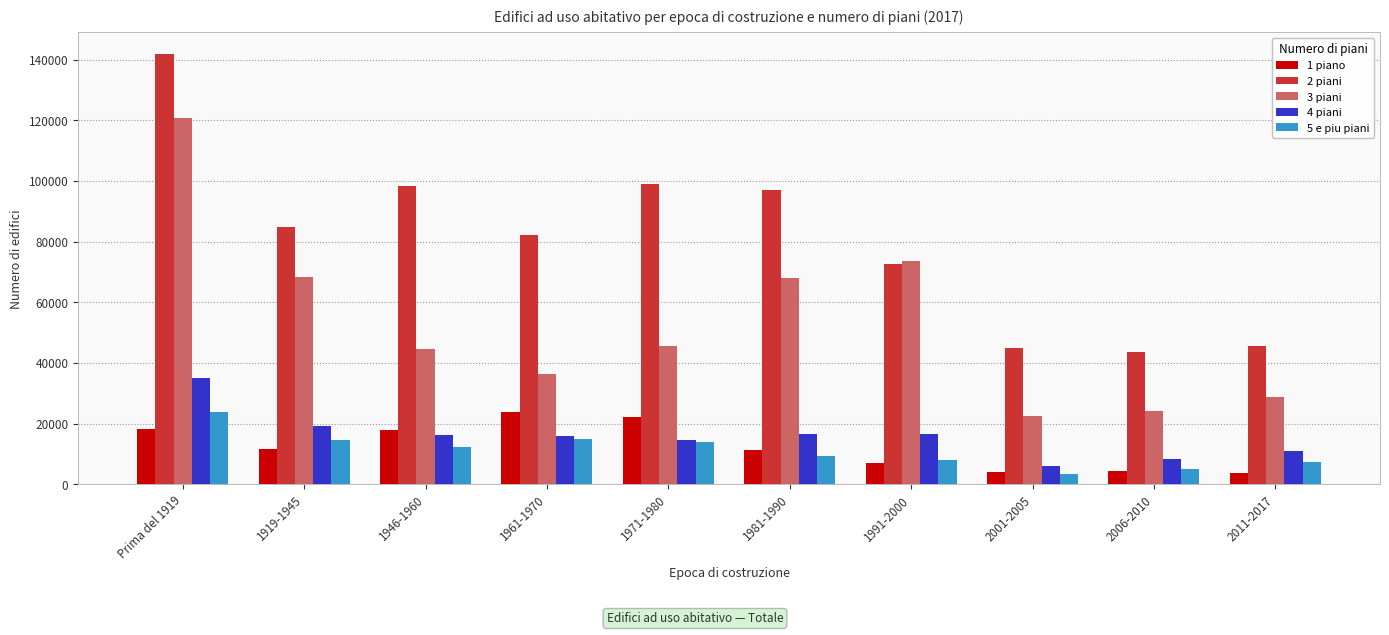

At how many categories does at least one series exceed 95000?

4